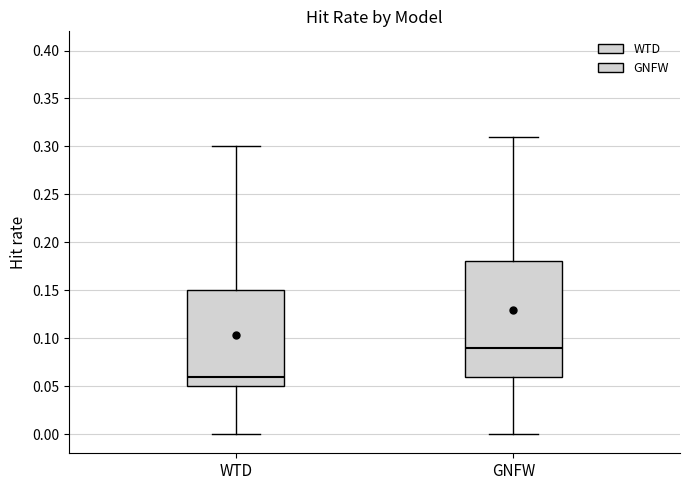

Where does the upper whisker of the box for WTD end on the y-axis? The values are not printed on the chart, so give them approximately, as read against the axis.

0.30